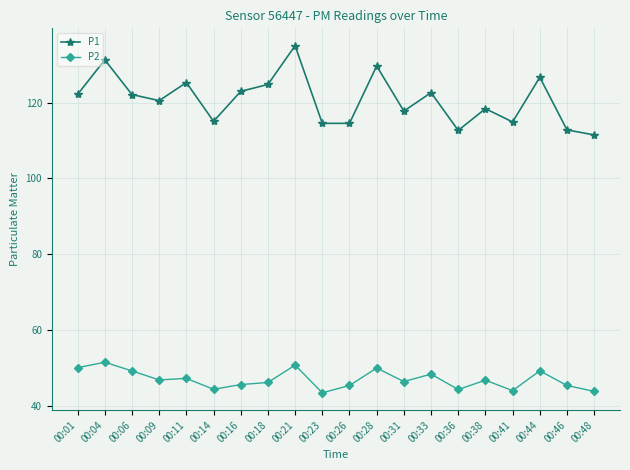

True or false: P1 has a value of 111.5 at 00:48.

True